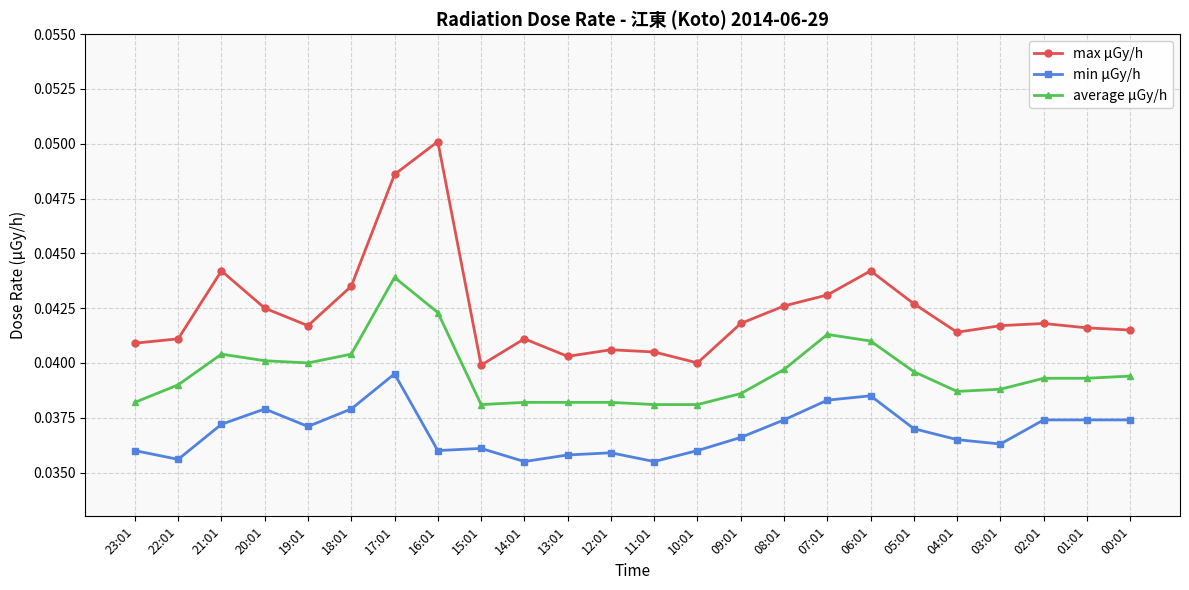

How many data points does each series have?

24